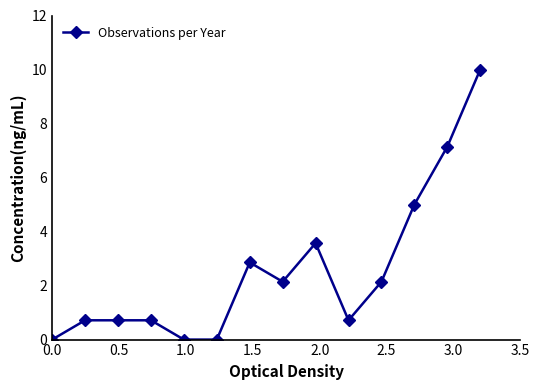

What is the average value?

2.6